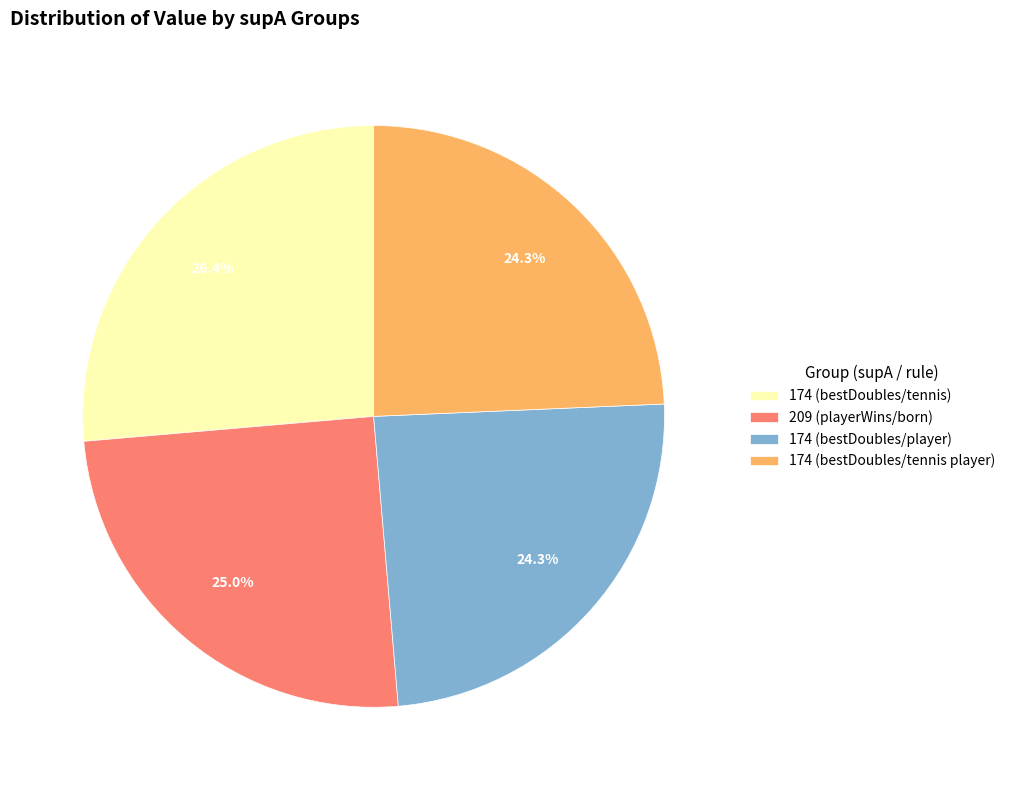

Do 174 (bestDoubles/player) and 174 (bestDoubles/tennis player) together represent more than half of the pie?

No